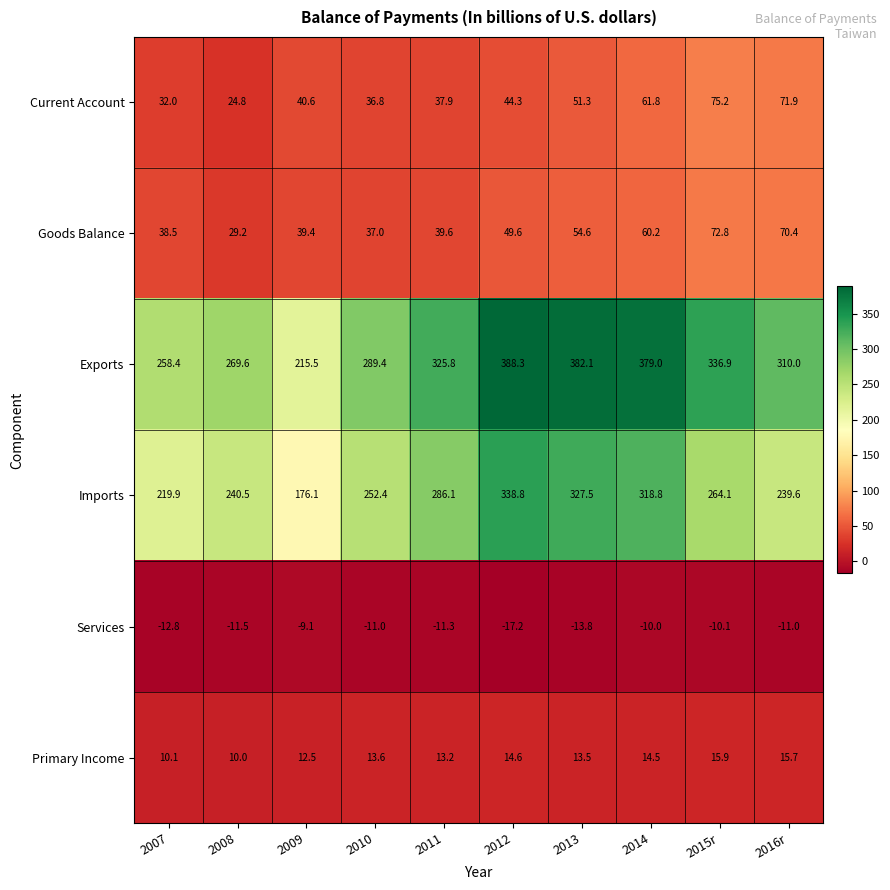

Rank the series by their maximum value, from highest to lowest.

Exports, Imports, Current Account, Goods Balance, Primary Income, Services